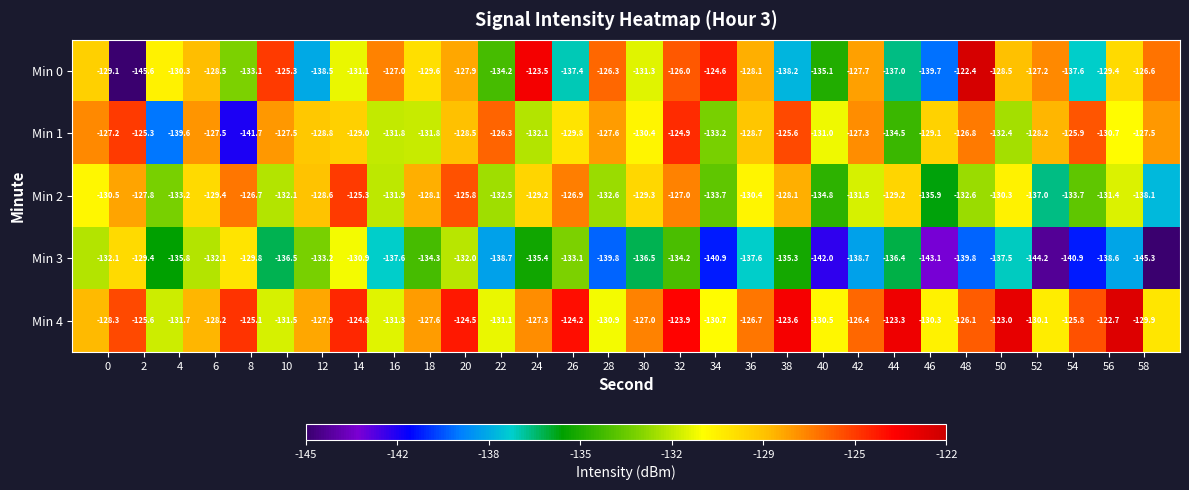

What is the maximum value for Min 0?

-122.4